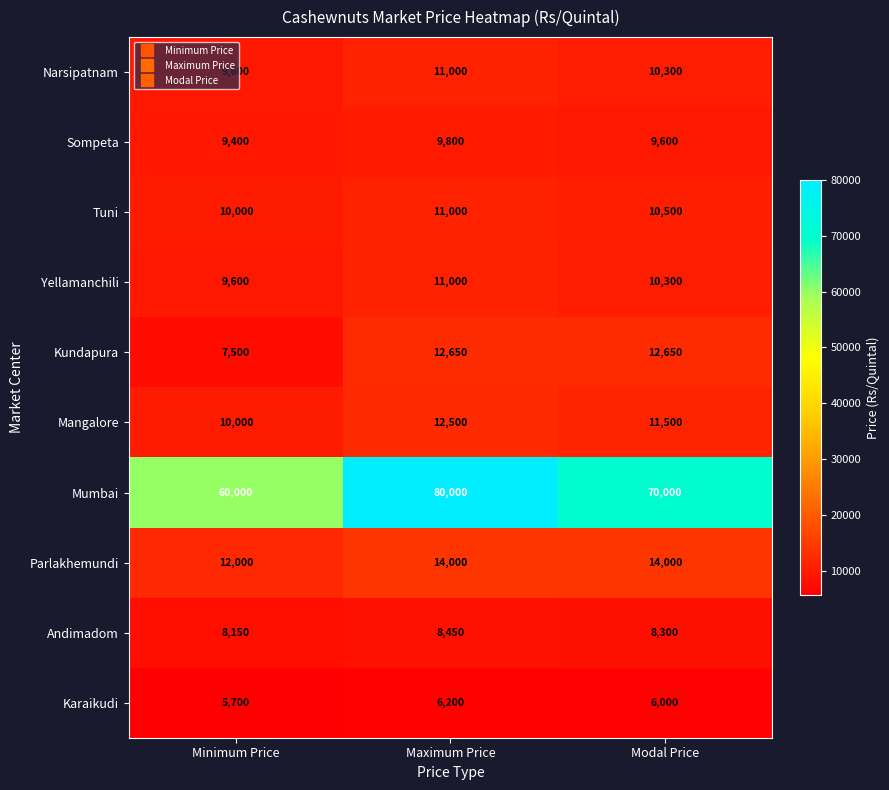

List the labels in order of Sompeta value, smallest first.

Minimum Price, Modal Price, Maximum Price